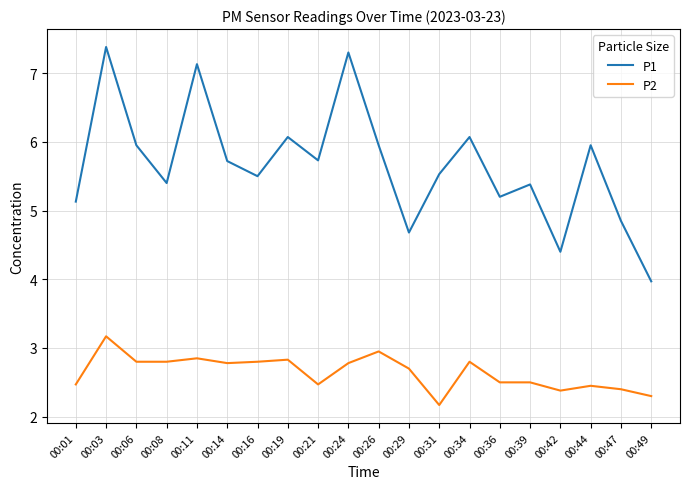

What is the smallest value displayed?

2.2